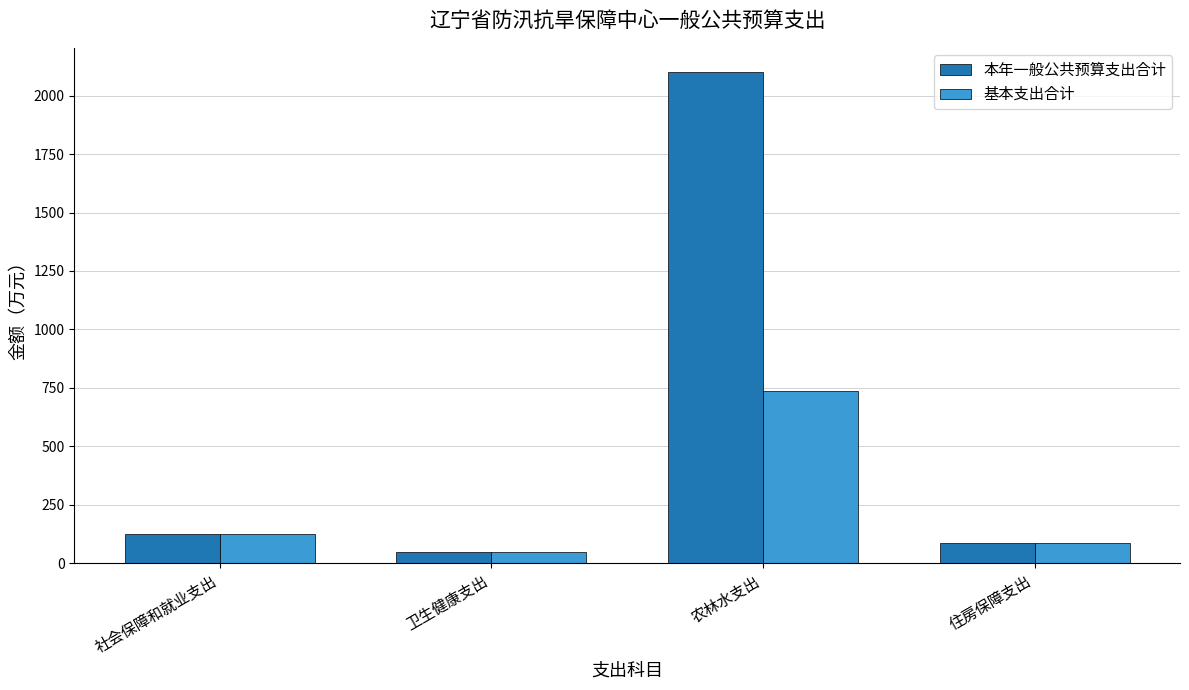

What are all the series names shown in the legend?

本年一般公共预算支出合计, 基本支出合计